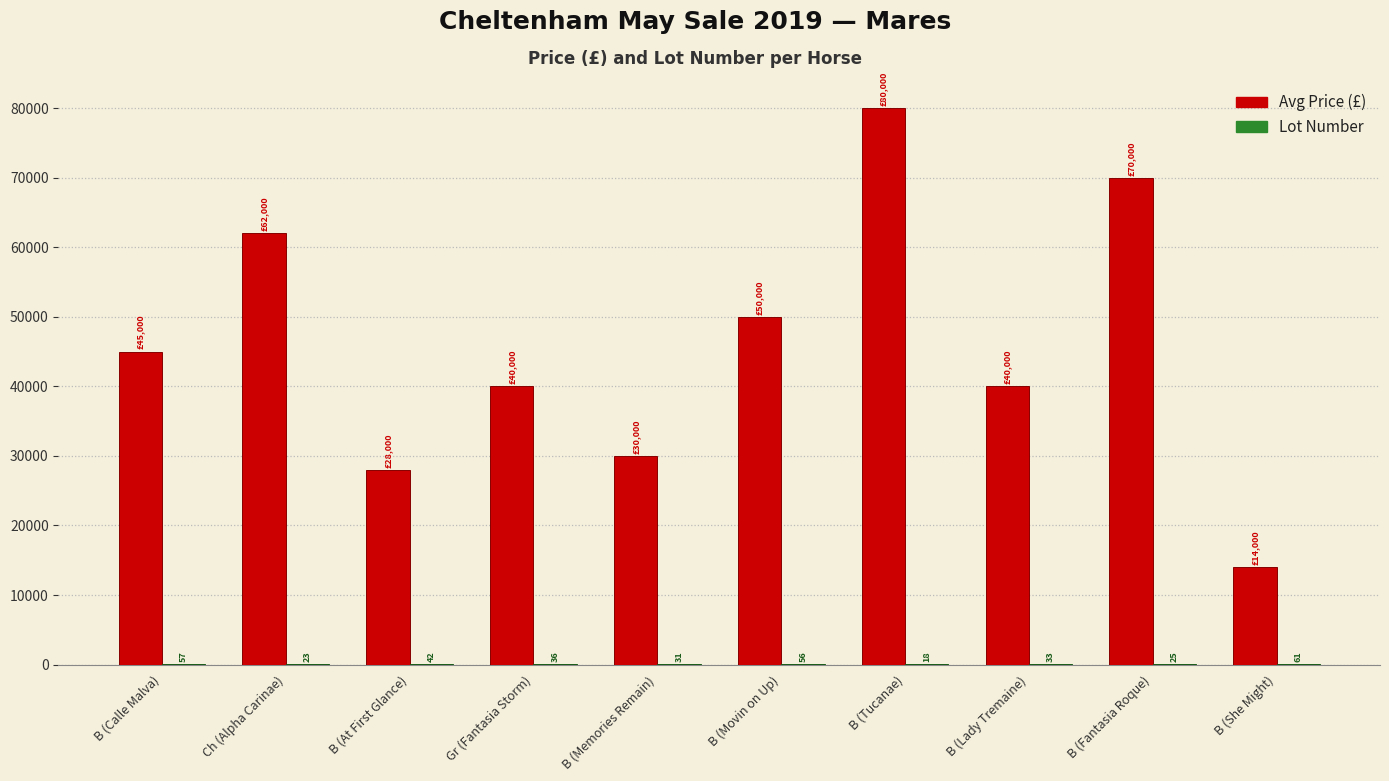

Where is Avg Price (£) nearest to the value 47000?

B (Calle Malva)